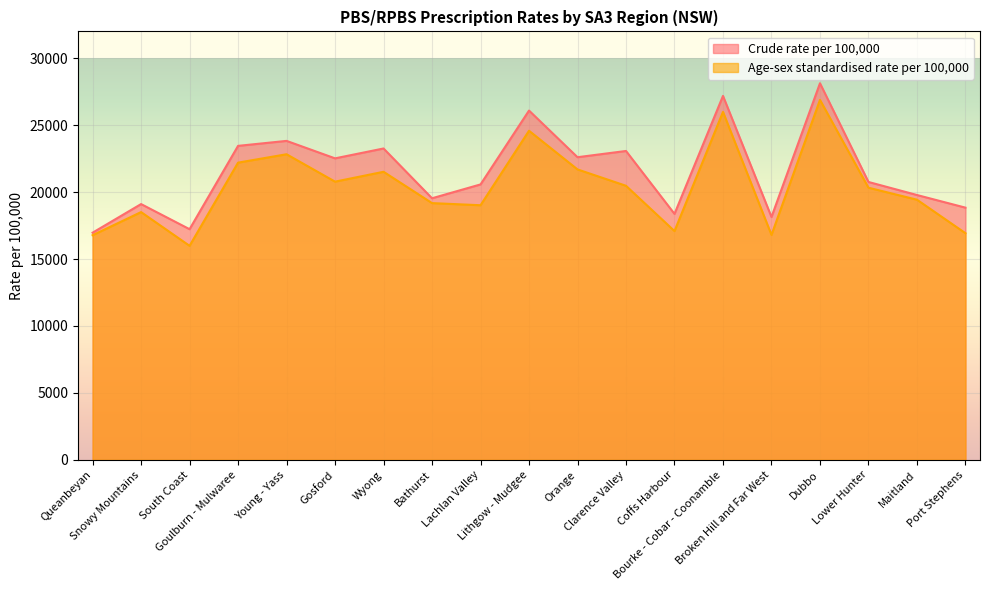

True or false: Age-sex standardised rate per 100,000 and Crude rate per 100,000 cross at least once.

False